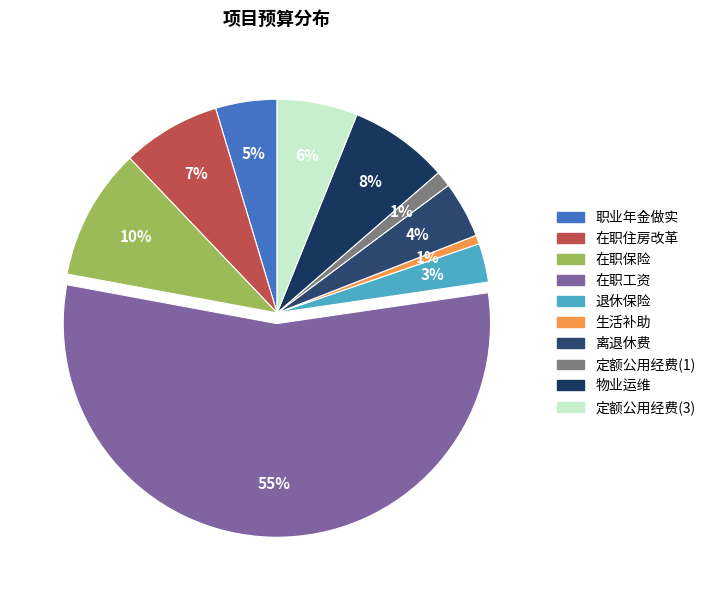

To the nearest percent, what portion does 生活补助 represent?

1%